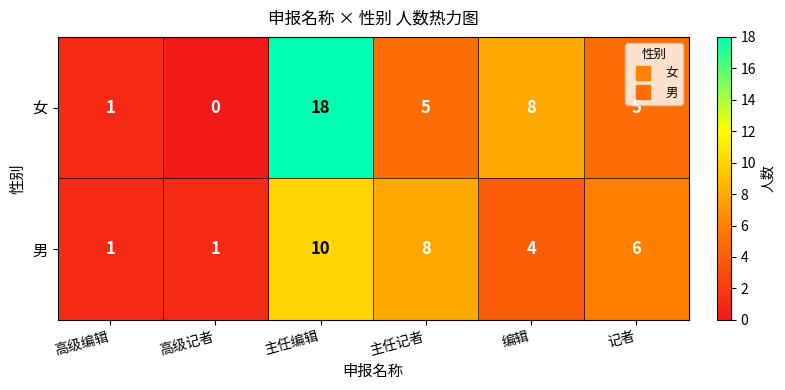

Which category has the highest value across all series?

主任编辑